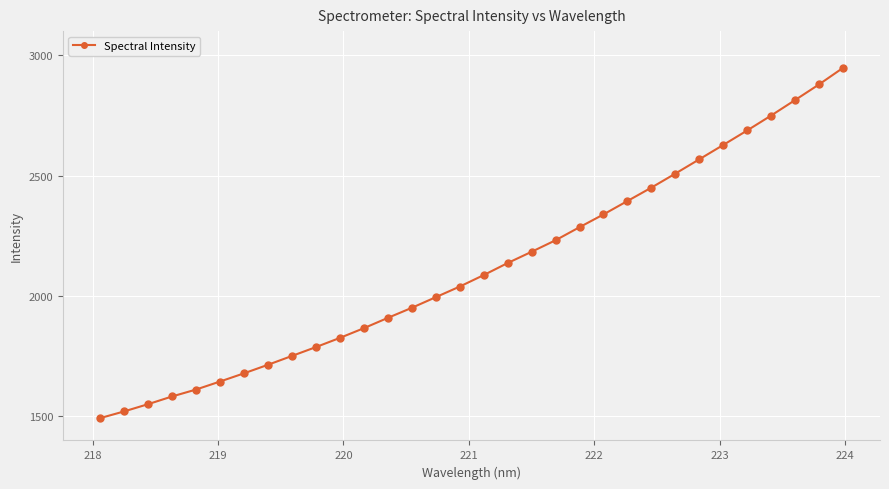

Reading left to right, transcribe all the data shown in this chart.

1492.7	1520.5	1550.6	1582.6	1611.4	1644.7	1678.8	1714.2	1750.9	1787.7	1825.9	1866.2	1909.0	1950.8	1995.0	2039.1	2086.8	2136.8	2183.6	2231.4	2285.6	2338.7	2394.3	2449.9	2508.2	2567.5	2627.0	2687.3	2749.2	2813.4	2878.3	2947.0